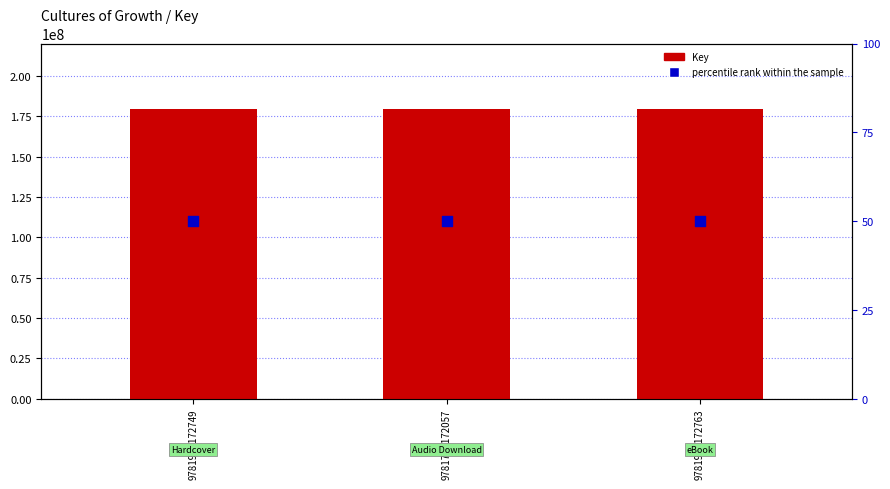

What is the total value across all series at 9781797172057?

179533279